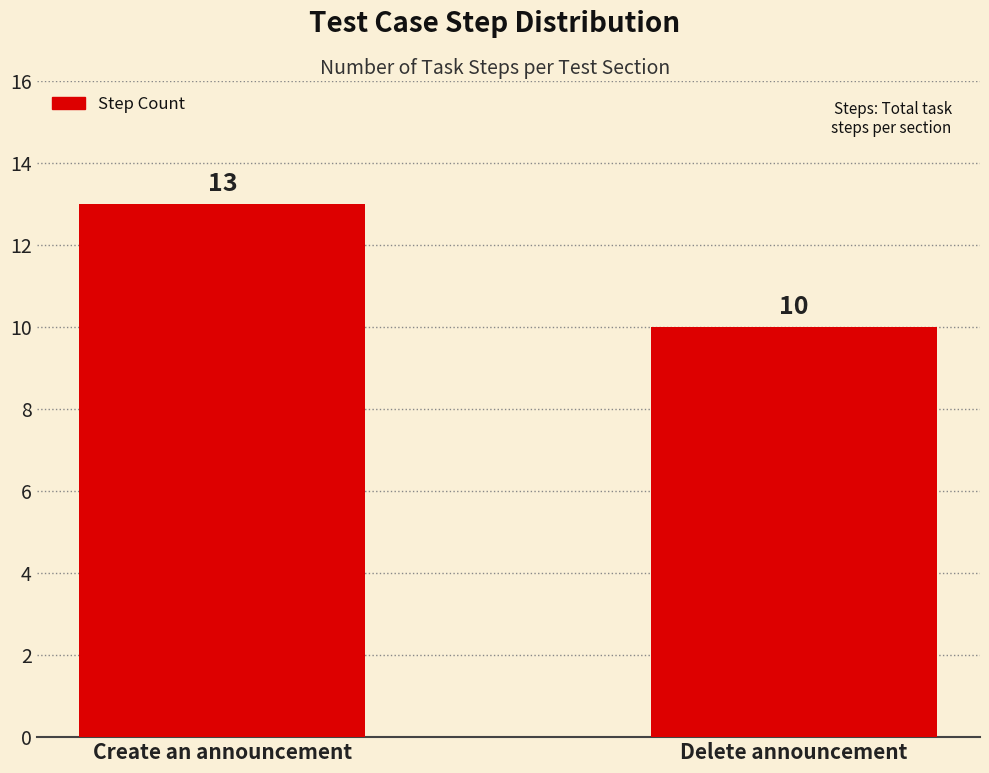

Does the chart contain any negative values?

No